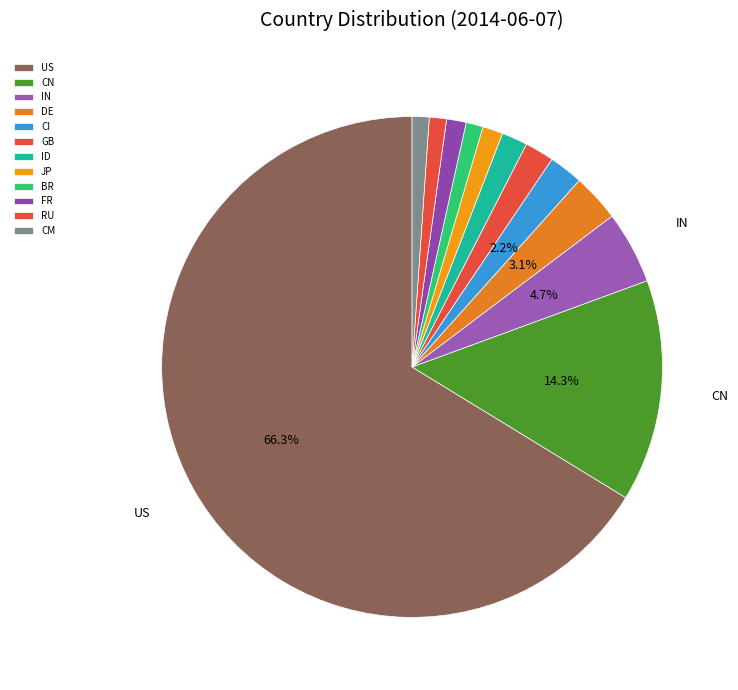

What is the change in value from CN to JP?

-6458